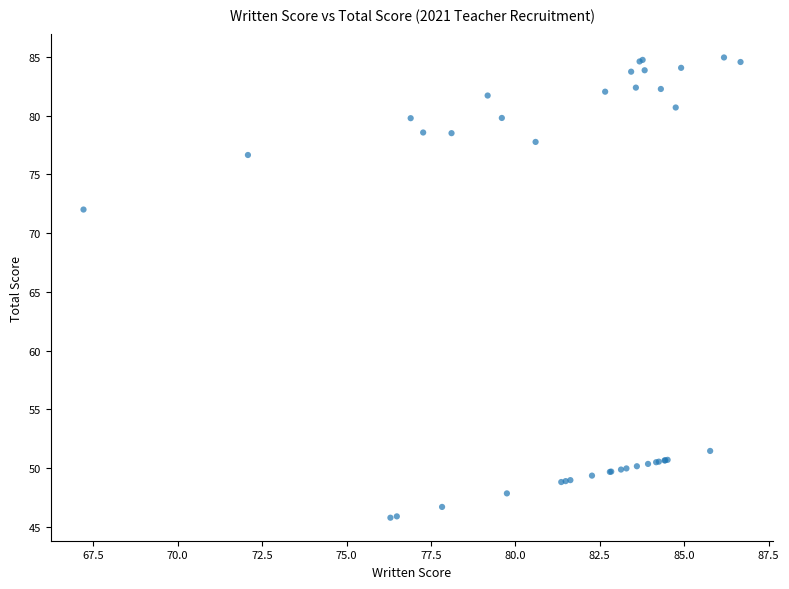

What Y value in the scatter plot is closest to 65?

72.0